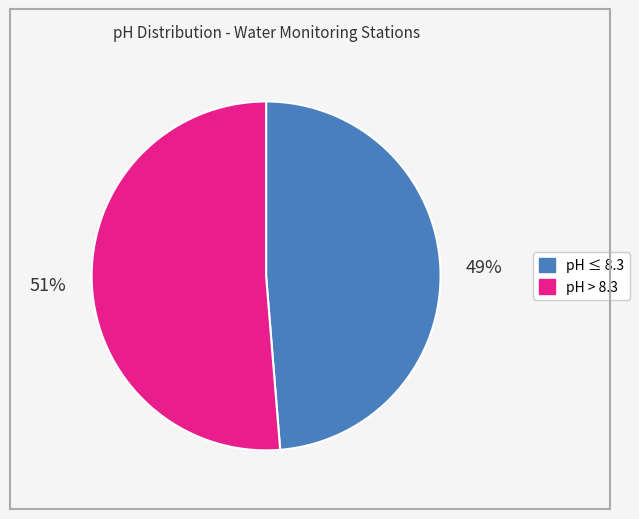

Does any single category account for the majority?

Yes